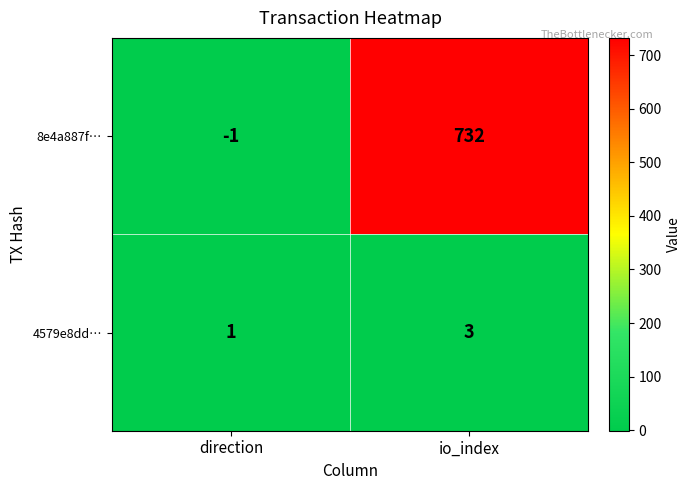

The value of 8e4a887f… at io_index is 1243. True or false?

False